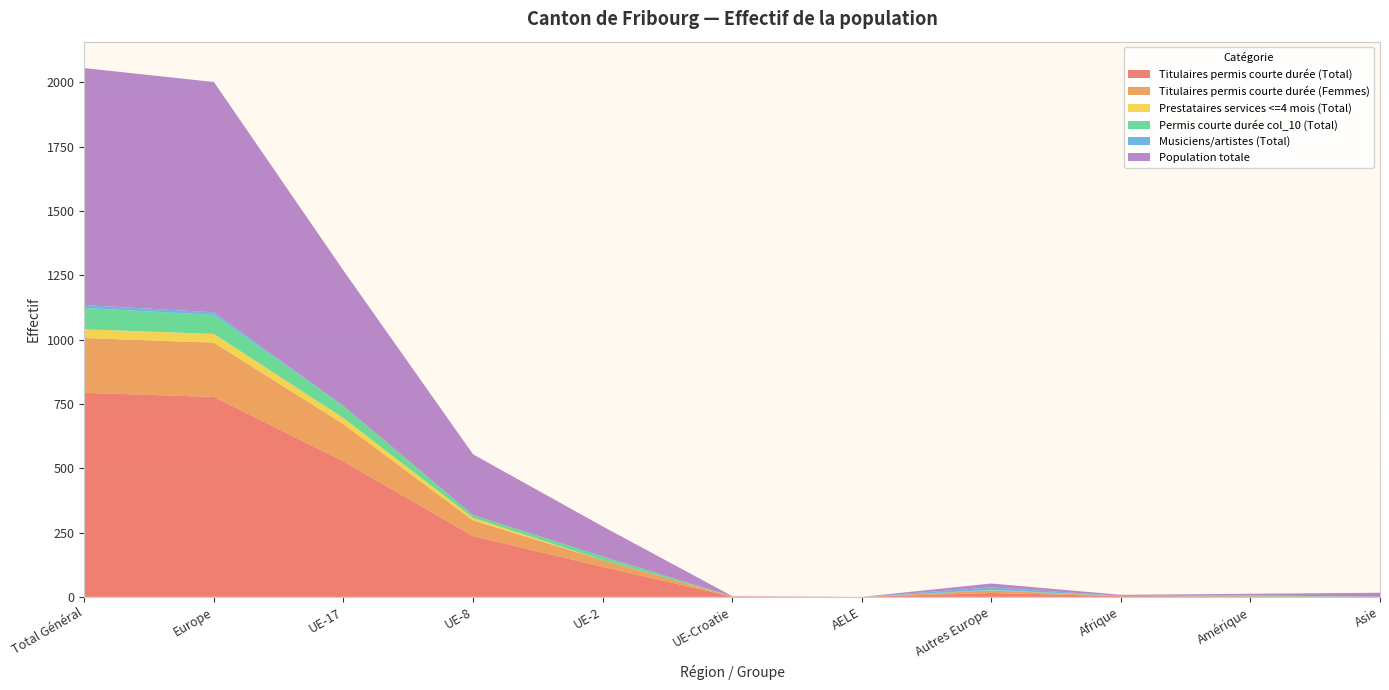

Reading left to right, what are all the values shown in this chart?

Titulaires permis courte durée (Total): Total Général=793	Europe=777	UE-17=526	UE-8=236	UE-2=117	UE-Croatie=1	AELE=0	Autres Europe=15	Afrique=3	Amérique=2	Asie=0
Titulaires permis courte durée (Femmes): Total Général=213	Europe=211	UE-17=145	UE-8=61	UE-2=26	UE-Croatie=1	AELE=0	Autres Europe=10	Afrique=0	Amérique=0	Asie=0
Prestataires services <=4 mois (Total): Total Général=34	Europe=34	UE-17=24	UE-8=10	UE-2=0	UE-Croatie=0	AELE=0	Autres Europe=0	Afrique=0	Amérique=0	Asie=0
Permis courte durée col_10 (Total): Total Général=83	Europe=74	UE-17=47	UE-8=11	UE-2=14	UE-Croatie=0	AELE=0	Autres Europe=2	Afrique=1	Amérique=4	Asie=0
Musiciens/artistes (Total): Total Général=11	Europe=10	UE-17=0	UE-8=0	UE-2=0	UE-Croatie=0	AELE=0	Autres Europe=10	Afrique=0	Amérique=0	Asie=0
Population totale: Total Général=921	Europe=895	UE-17=526	UE-8=236	UE-2=117	UE-Croatie=1	AELE=0	Autres Europe=15	Afrique=4	Amérique=6	Asie=16